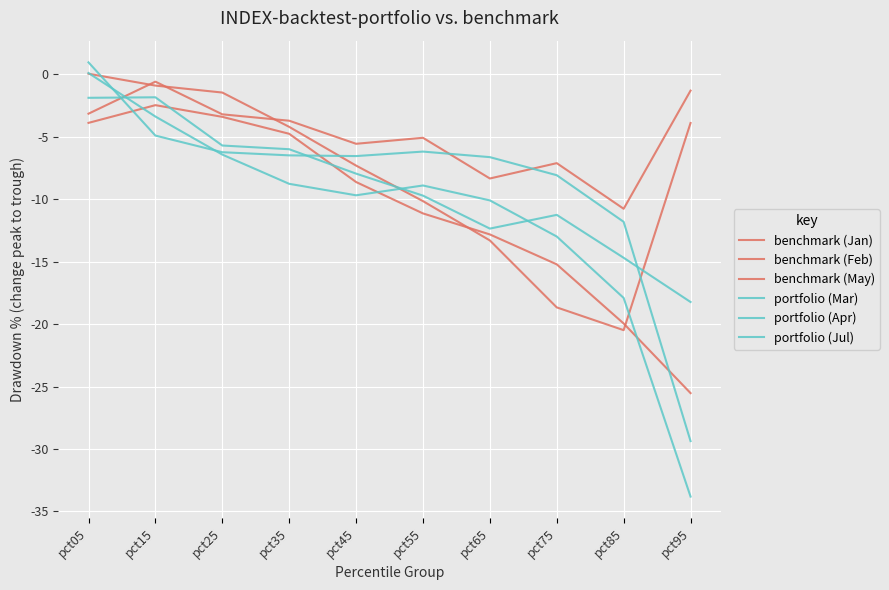

Reading left to right, transcribe all the data shown in this chart.

benchmark (Jan): -3.1	-0.6	-3.2	-3.7	-5.6	-5.1	-8.3	-7.1	-10.8	-1.3
benchmark (Feb): 0.0	-0.9	-1.5	-4.2	-7.3	-10.1	-13.3	-18.7	-20.5	-3.9
benchmark (May): -3.9	-2.5	-3.4	-4.8	-8.6	-11.1	-12.8	-15.2	-19.9	-25.5
portfolio (Mar): 0.1	-3.4	-6.4	-8.8	-9.7	-8.9	-10.1	-13.0	-17.9	-33.8
portfolio (Apr): 1.0	-4.9	-6.2	-6.5	-6.5	-6.2	-6.6	-8.1	-11.8	-29.4
portfolio (Jul): -1.9	-1.8	-5.7	-6.0	-7.9	-9.7	-12.3	-11.3	-14.7	-18.2